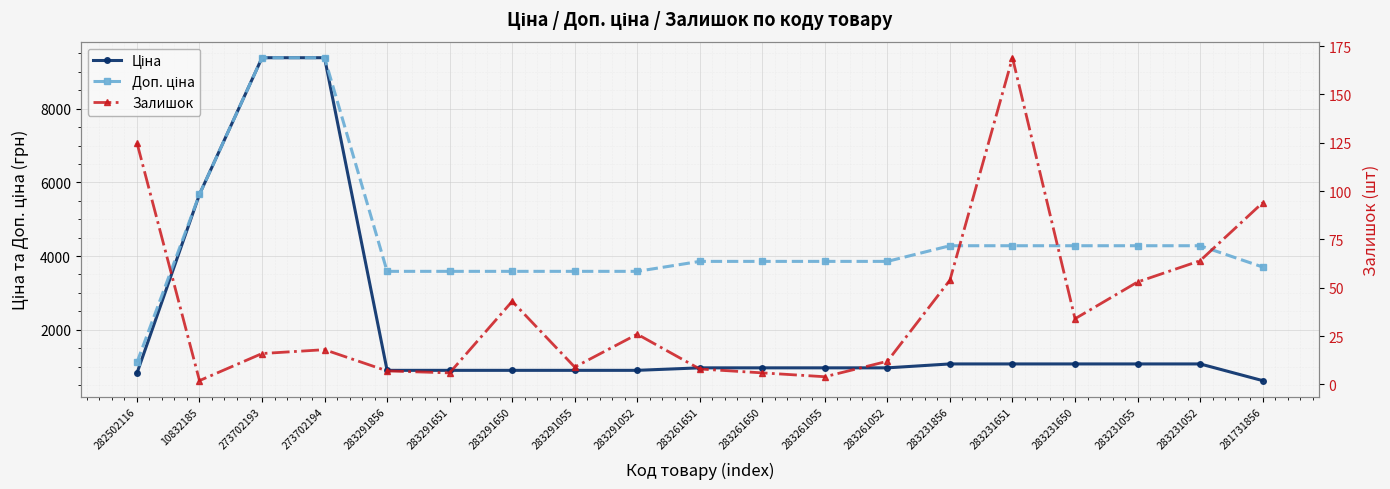

How many lines are shown in the chart?

3